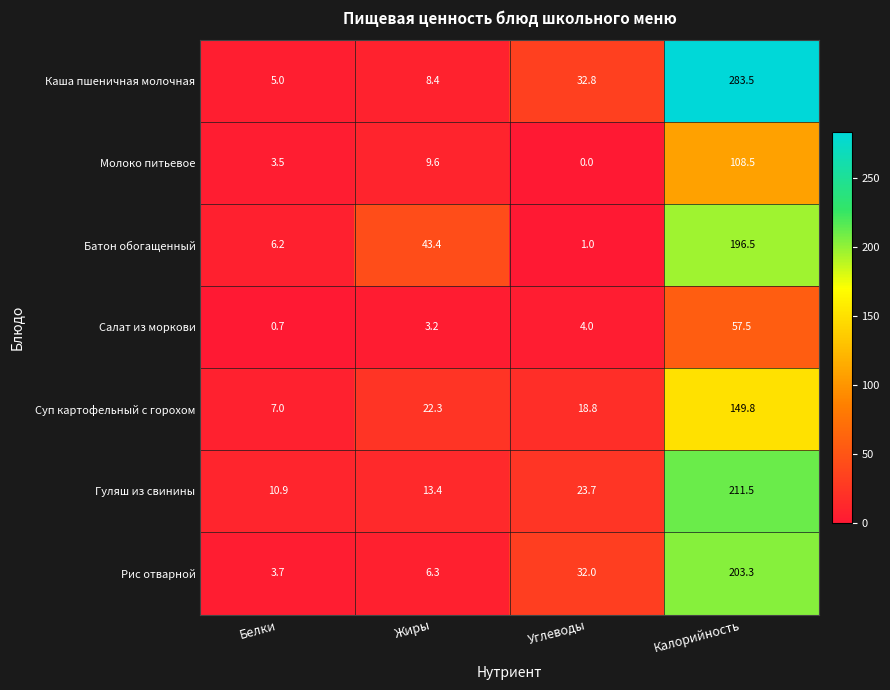

Which category has the lowest value in the Гуляш из свинины series?

Белки